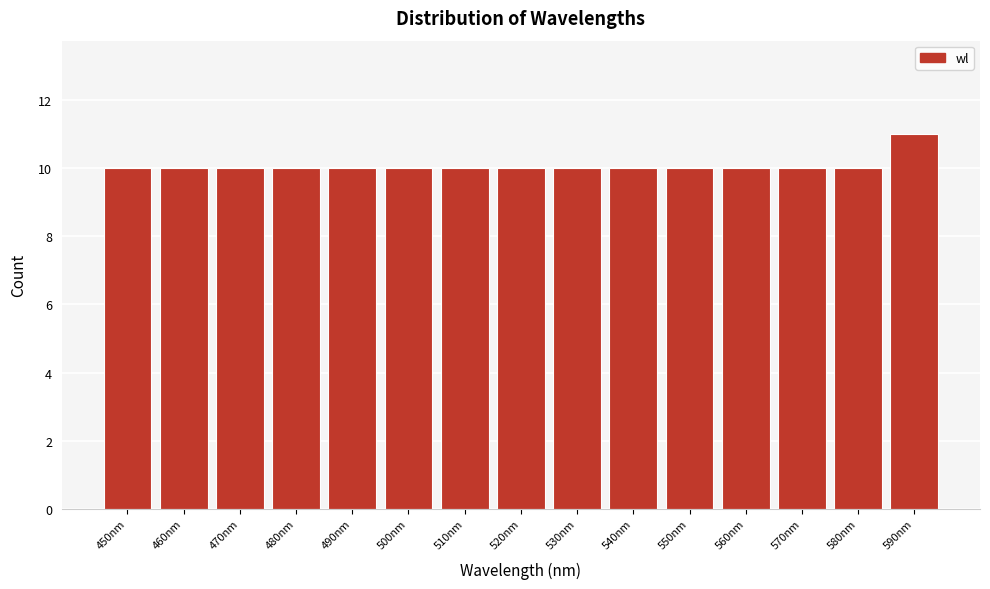

Reading left to right, extract all data points from this chart.

450nm=10	460nm=10	470nm=10	480nm=10	490nm=10	500nm=10	510nm=10	520nm=10	530nm=10	540nm=10	550nm=10	560nm=10	570nm=10	580nm=10	590nm=11